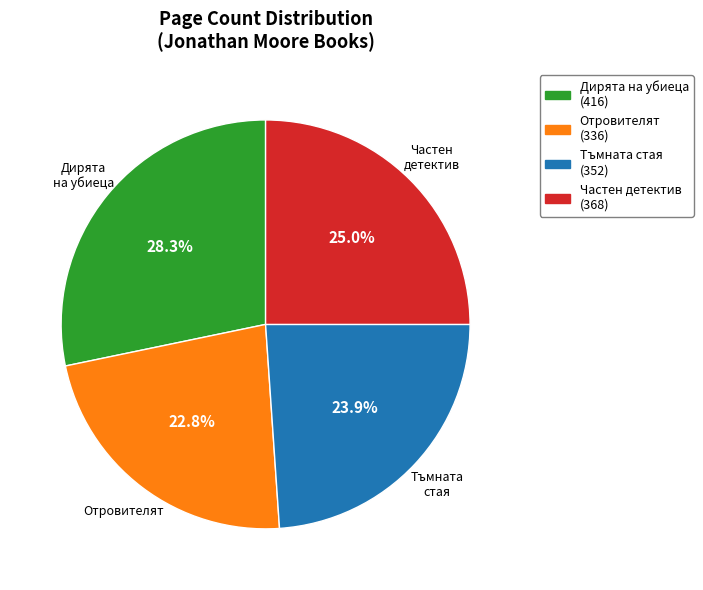

Which slice is the smallest?

Отровителят